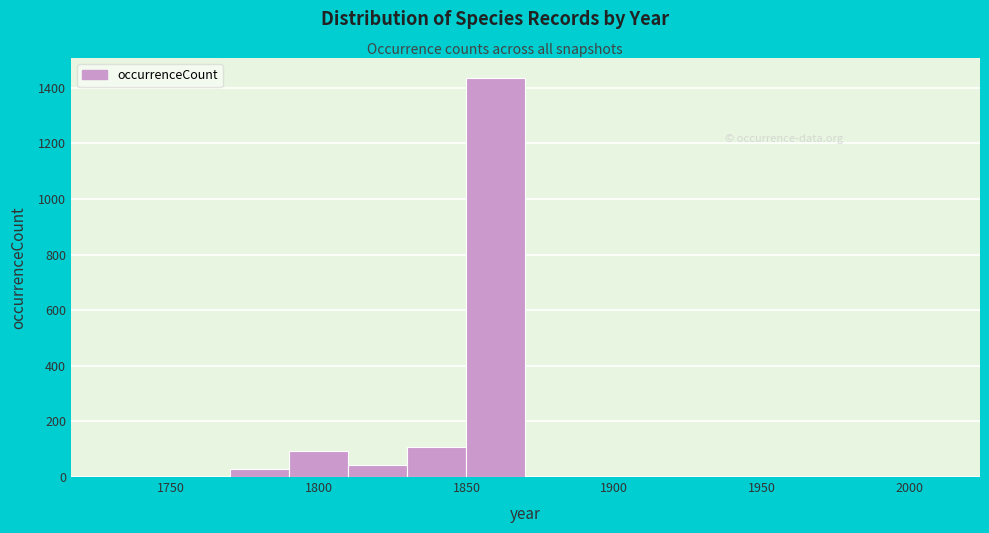

Over which range of the x-axis is the bar tallest?

1850 to 1870